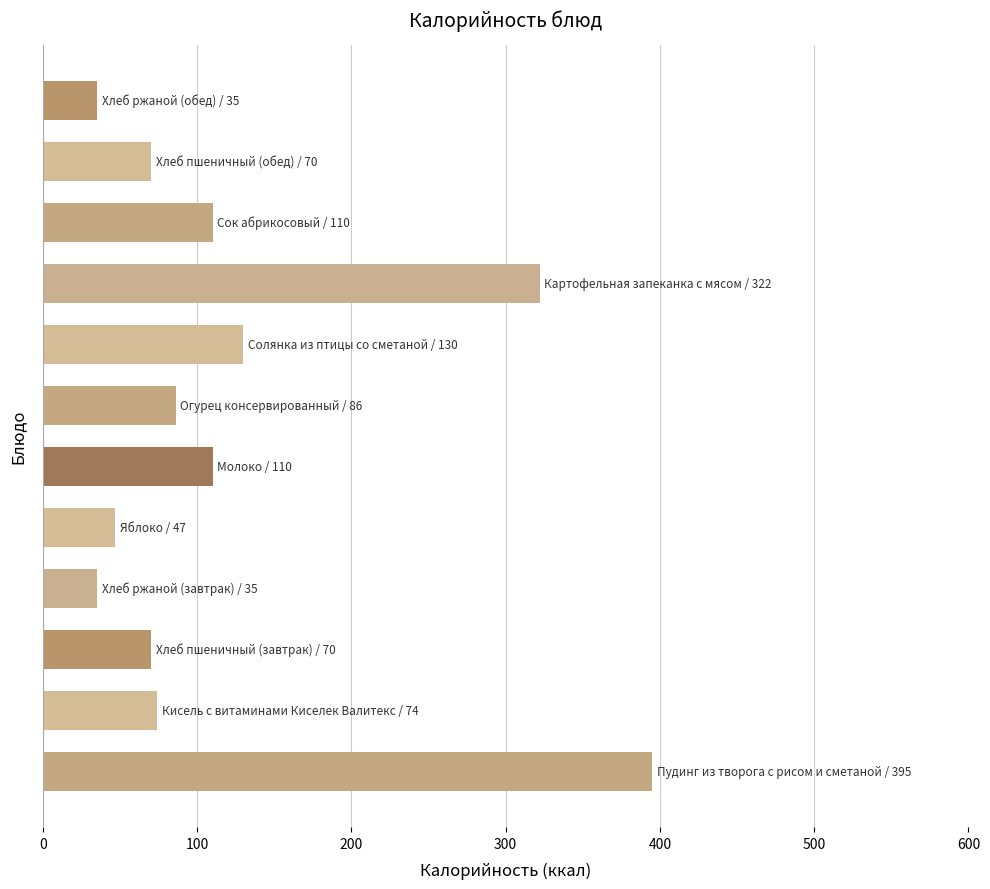

Reading bottom to top, extract all data points from this chart.

395	74	70	35	47	110	86	130	322	110	70	35